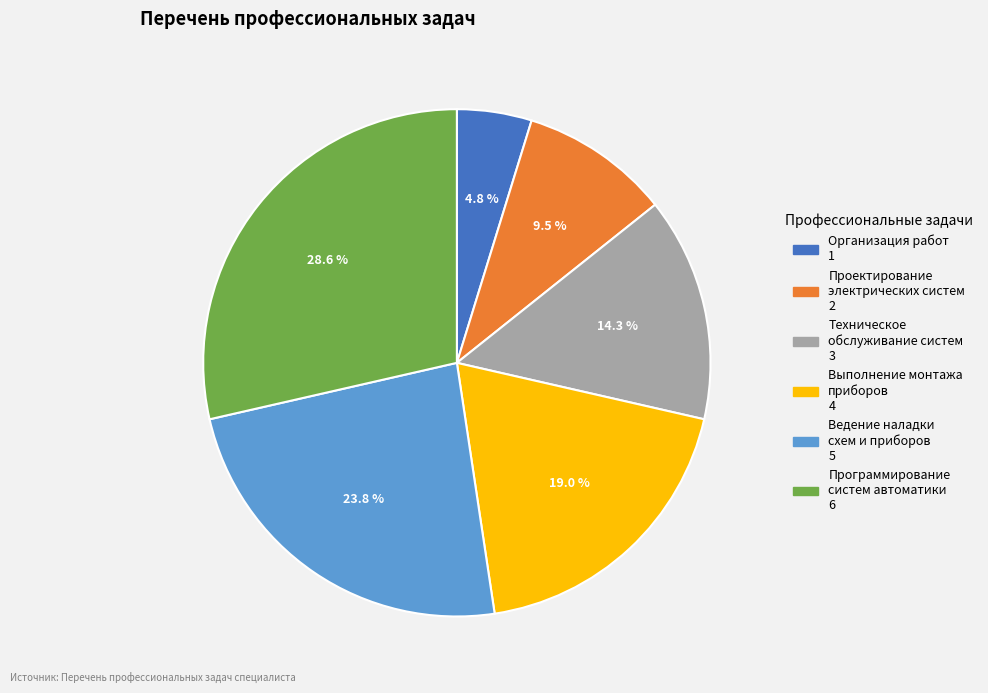

Count the number of slices in the pie.

6